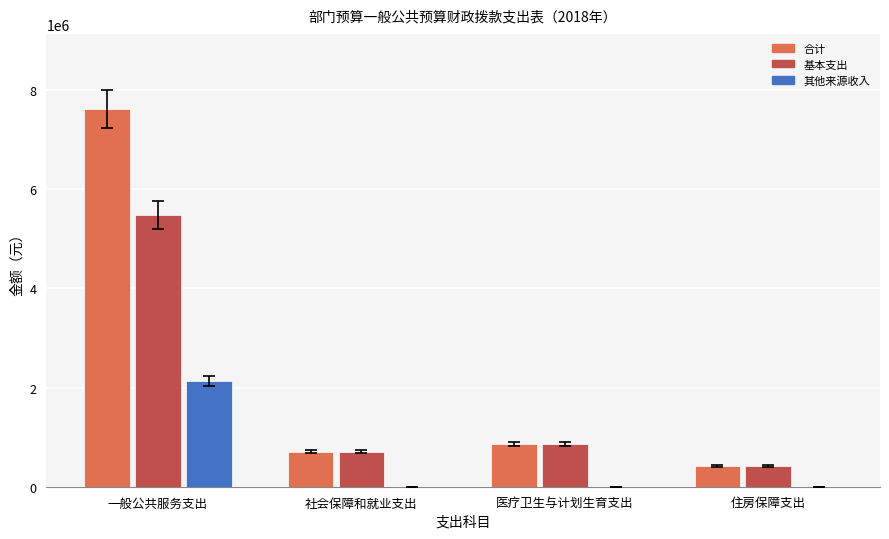

What is the greatest value displayed?

7611017.0